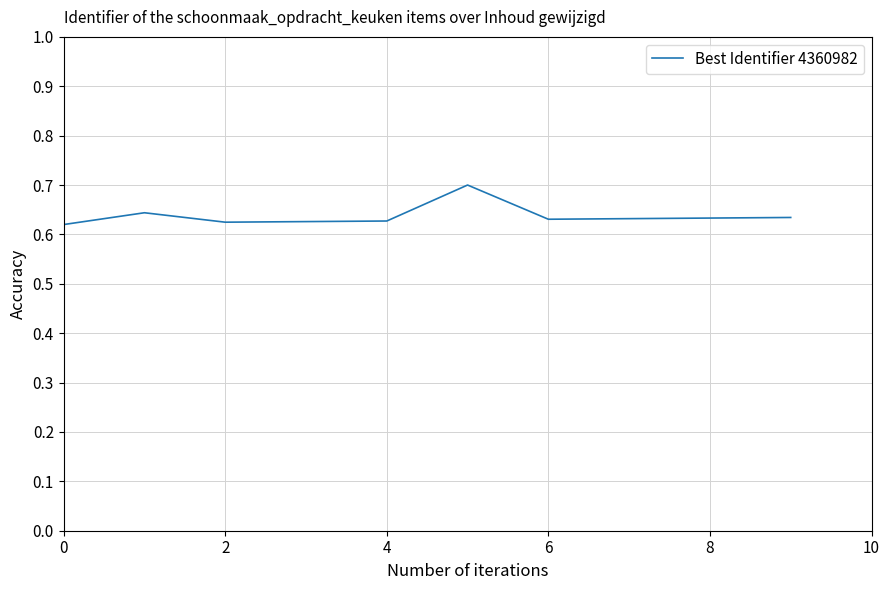

True or false: the data has more than 1 interior local peaks.

True